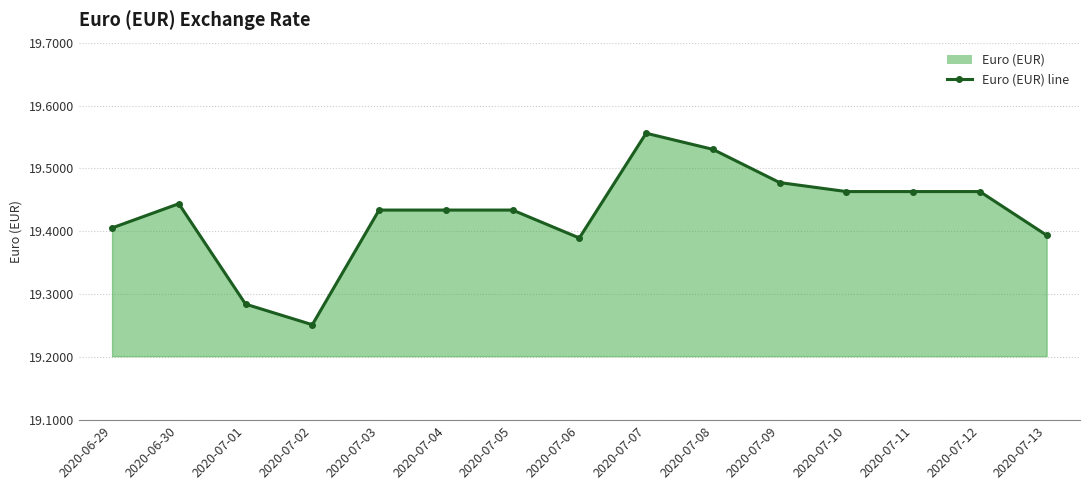

Reading right to left, what are all the values shown in this chart?

2020-07-13=19.4	2020-07-12=19.5	2020-07-11=19.5	2020-07-10=19.5	2020-07-09=19.5	2020-07-08=19.5	2020-07-07=19.6	2020-07-06=19.4	2020-07-05=19.4	2020-07-04=19.4	2020-07-03=19.4	2020-07-02=19.3	2020-07-01=19.3	2020-06-30=19.4	2020-06-29=19.4